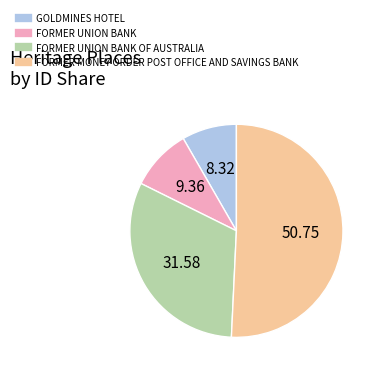

Is there any slice that represents more than half of the pie?

Yes